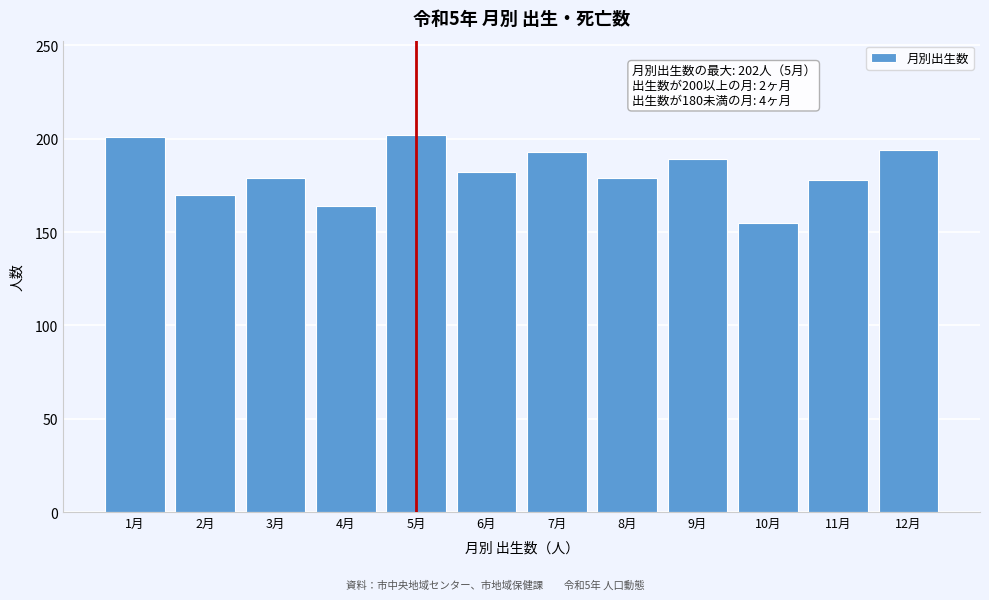

What is the change in value from 4月 to 8月?

+15